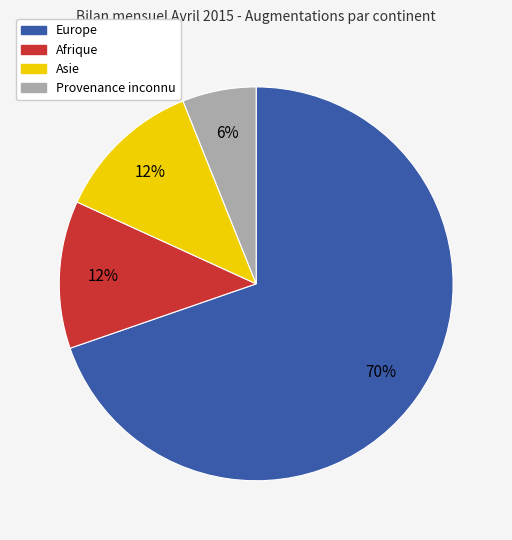

To the nearest percent, what is the combined percentage of Europe and Provenance inconnu?

76%